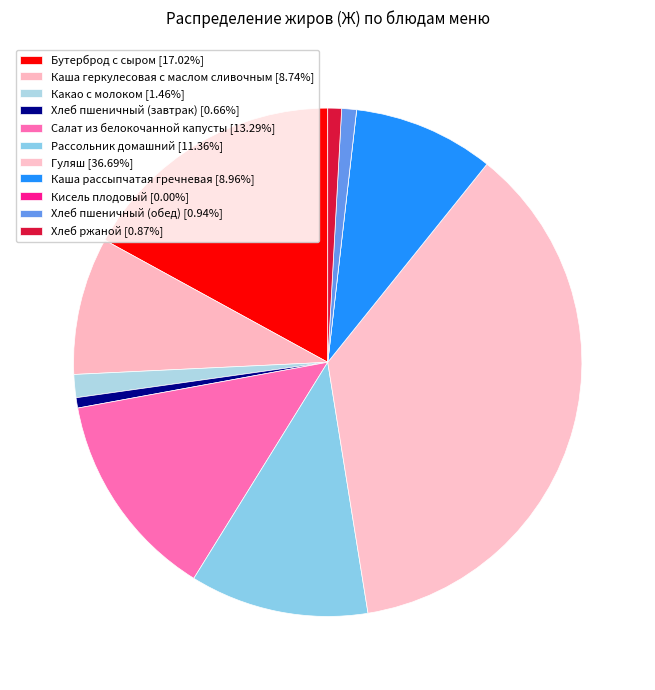

What is the total percentage of Рассольник домашний and Бутерброд с сыром?

28.4%